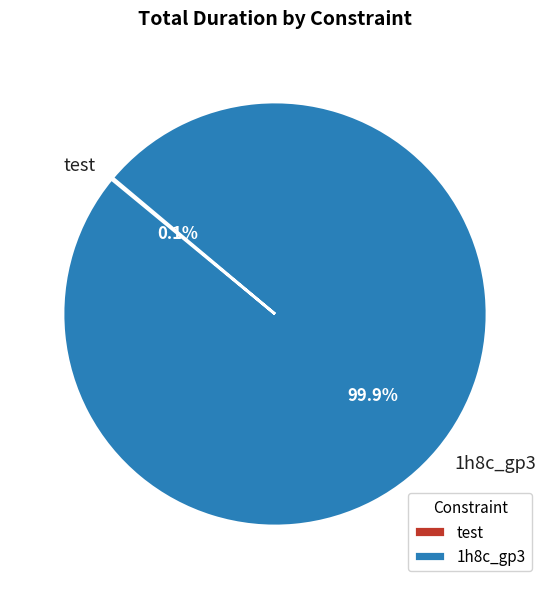

Does any single category account for the majority?

Yes